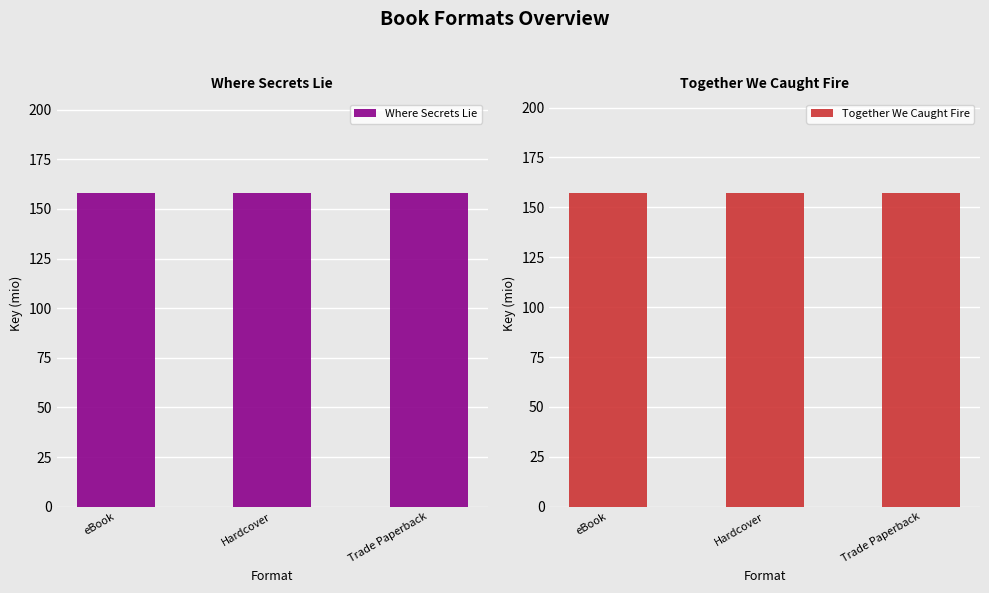

Which series has the largest total across all categories?

Where Secrets Lie